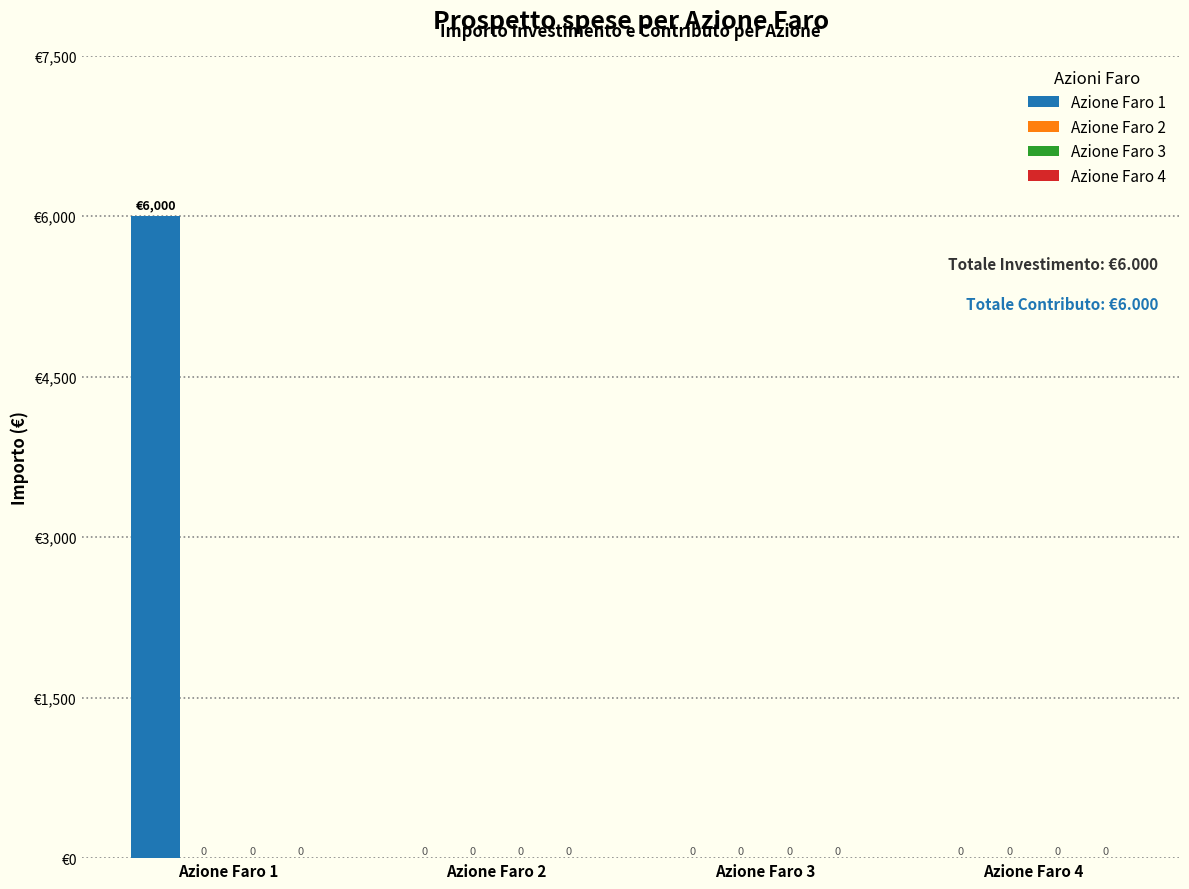

What is the sum of all values?

6000